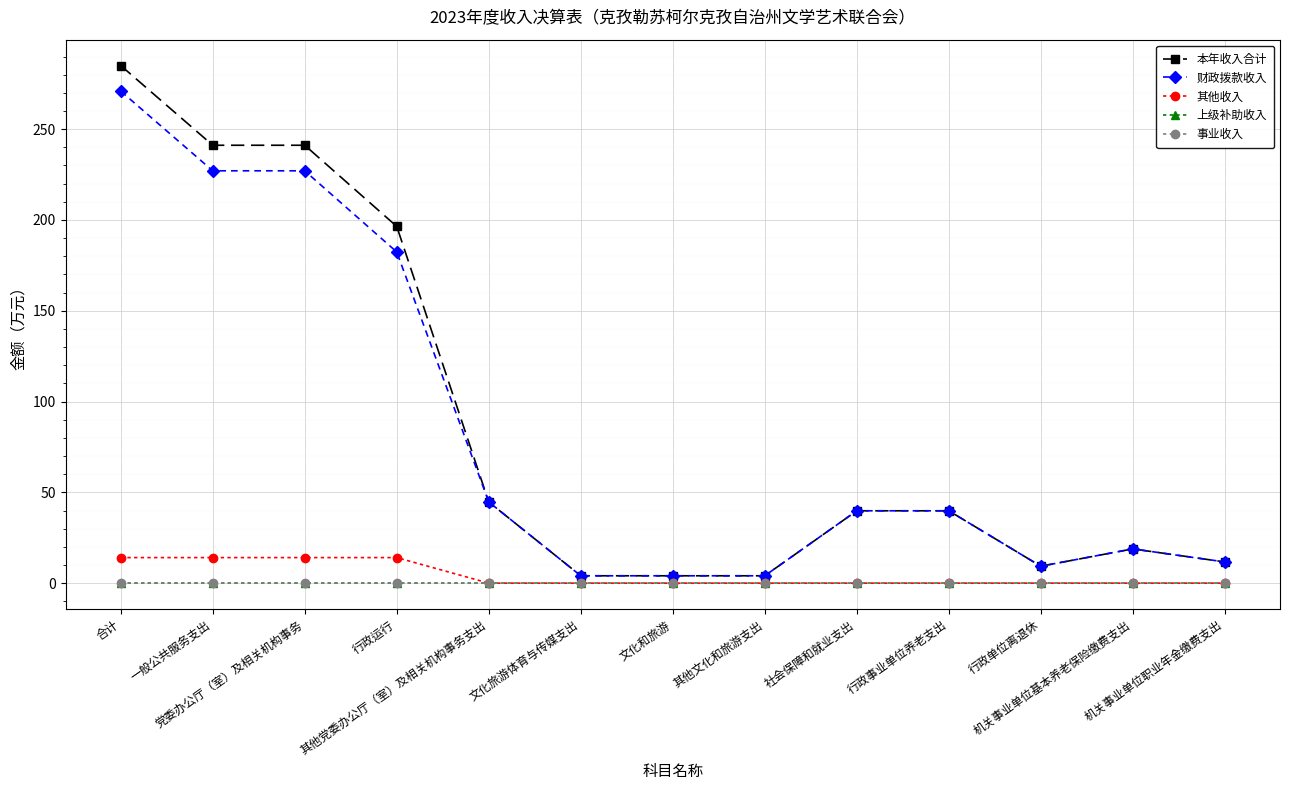

What is the value of the 其他收入 point at the 2nd from the left?

14.1